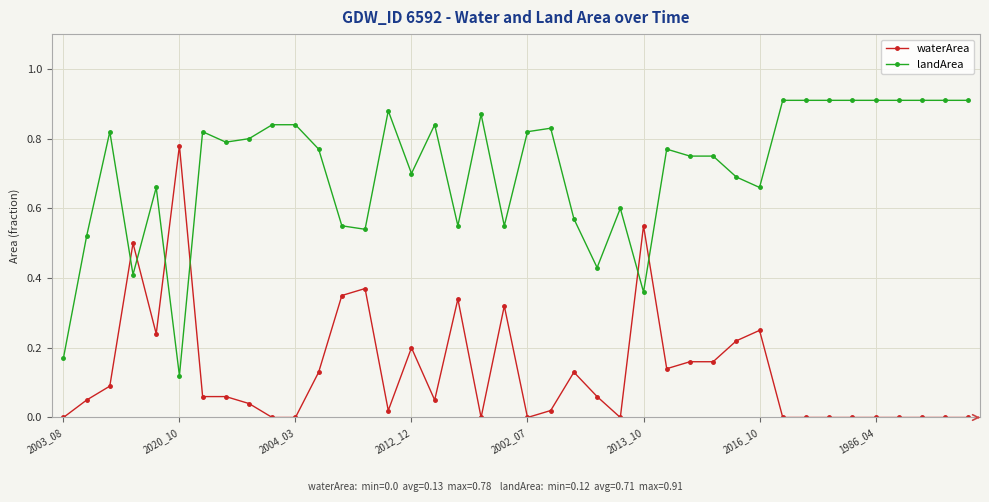

How many times do landArea and waterArea cross each other?

6